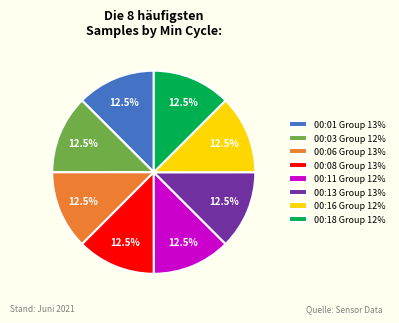

What is the total percentage of 00:13 Group 13% and 00:08 Group 13%?

25.0%